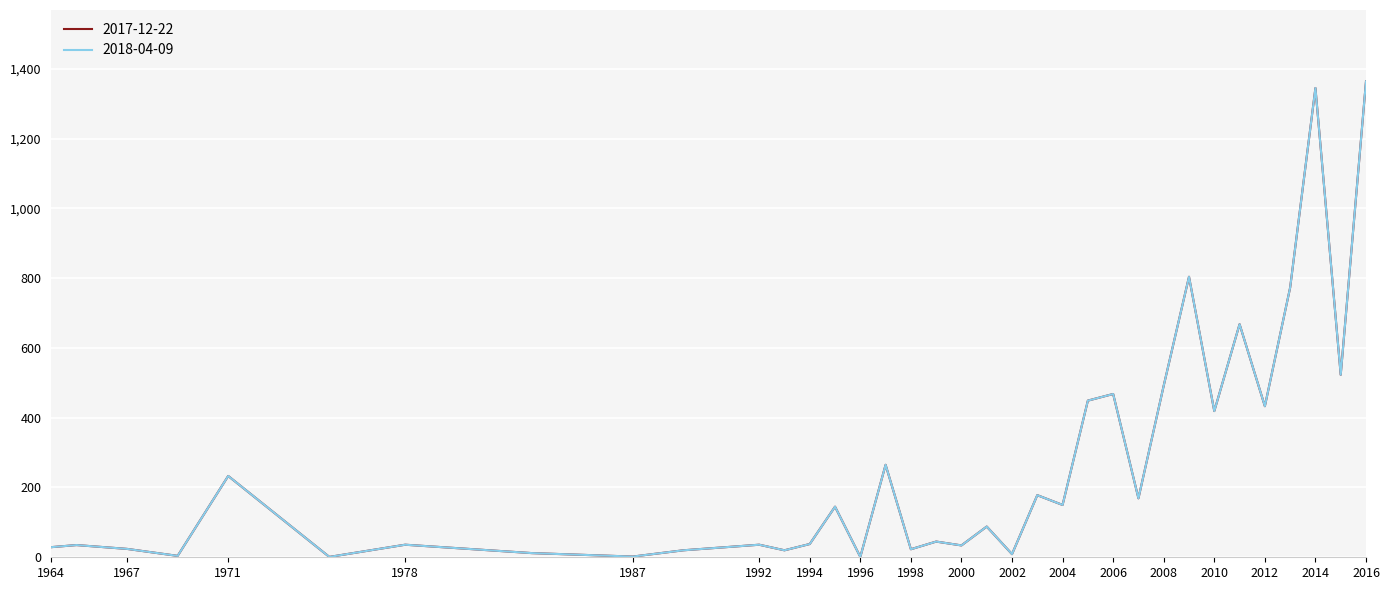

Where is 2018-04-09 nearest to the value 682?

2011